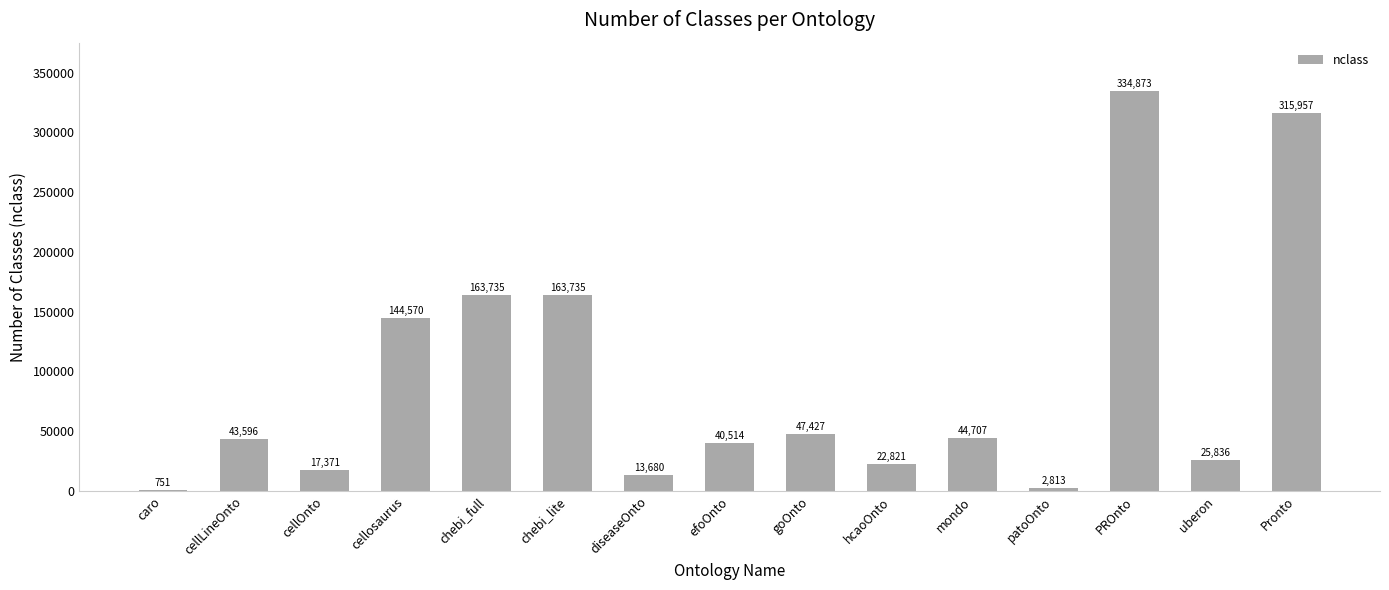

What is the sum of all values?

1382386